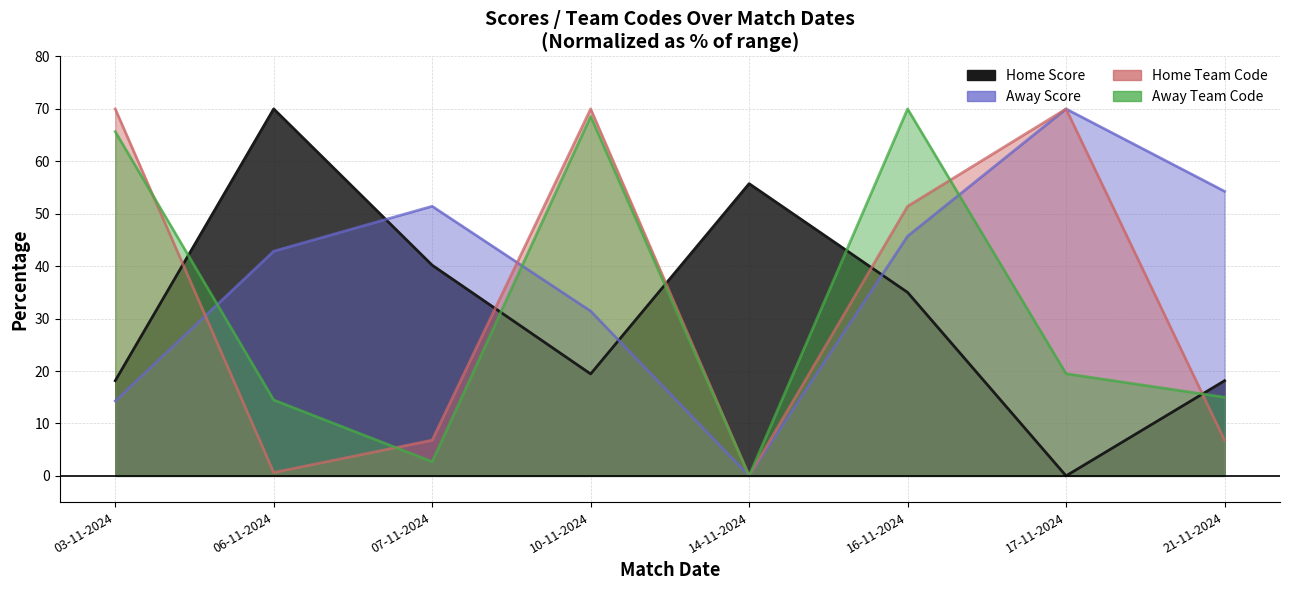

Reading left to right, transcribe all the data shown in this chart.

Home Score: 03-11-2024=18.1	06-11-2024=70.0	07-11-2024=40.2	10-11-2024=19.4	14-11-2024=55.7	16-11-2024=35.0	17-11-2024=0.0	21-11-2024=18.1
Away Score: 03-11-2024=14.3	06-11-2024=42.9	07-11-2024=51.4	10-11-2024=31.4	14-11-2024=0.0	16-11-2024=45.7	17-11-2024=70.0	21-11-2024=54.3
Home Team Code: 03-11-2024=70.0	06-11-2024=0.6	07-11-2024=6.8	10-11-2024=70.0	14-11-2024=0.0	16-11-2024=51.4	17-11-2024=70.0	21-11-2024=6.8
Away Team Code: 03-11-2024=65.7	06-11-2024=14.5	07-11-2024=2.7	10-11-2024=68.6	14-11-2024=0.0	16-11-2024=70.0	17-11-2024=19.5	21-11-2024=15.0